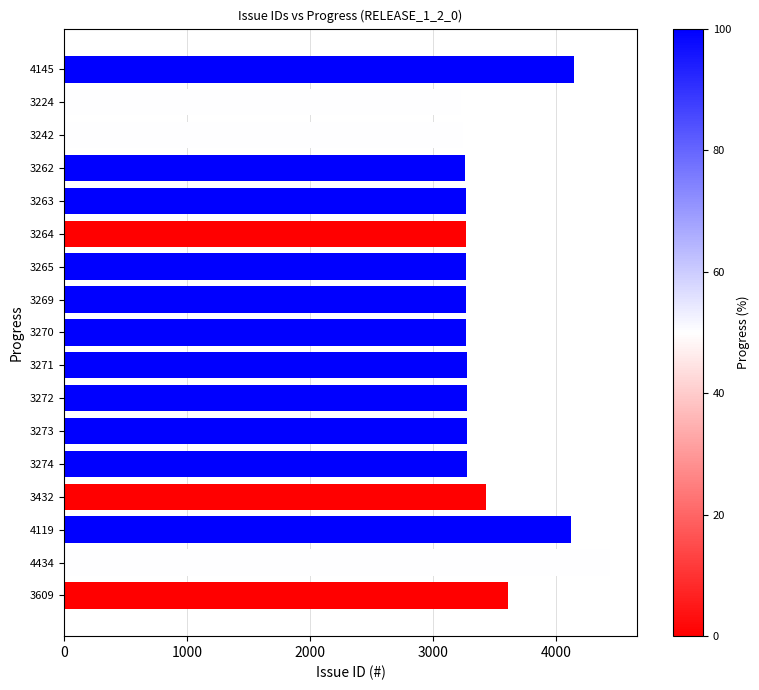

What is the label of the 6th bar from the top?

3264